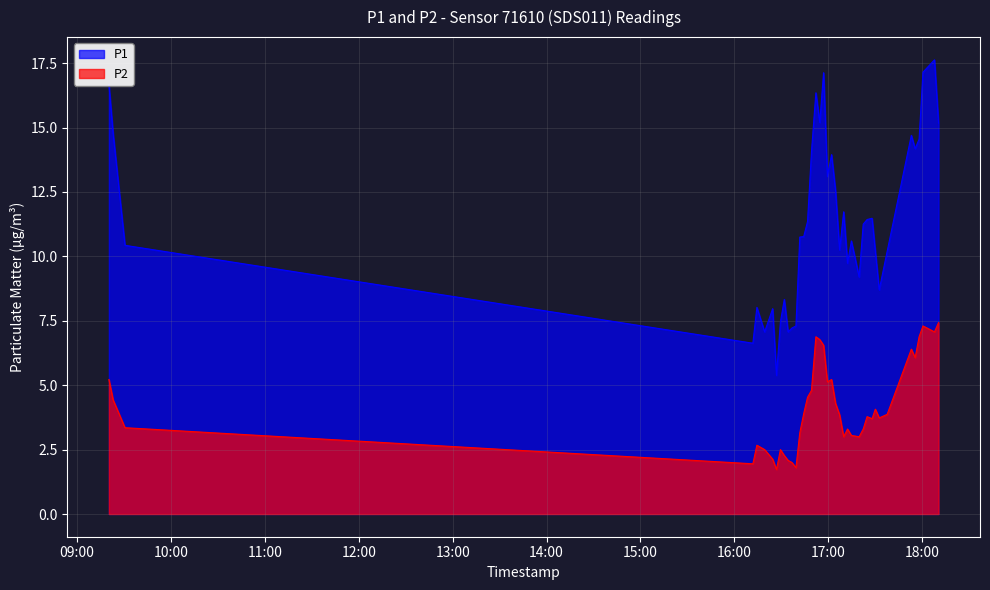

What is the difference between the maximum and minimum values in the P2 series?

5.7